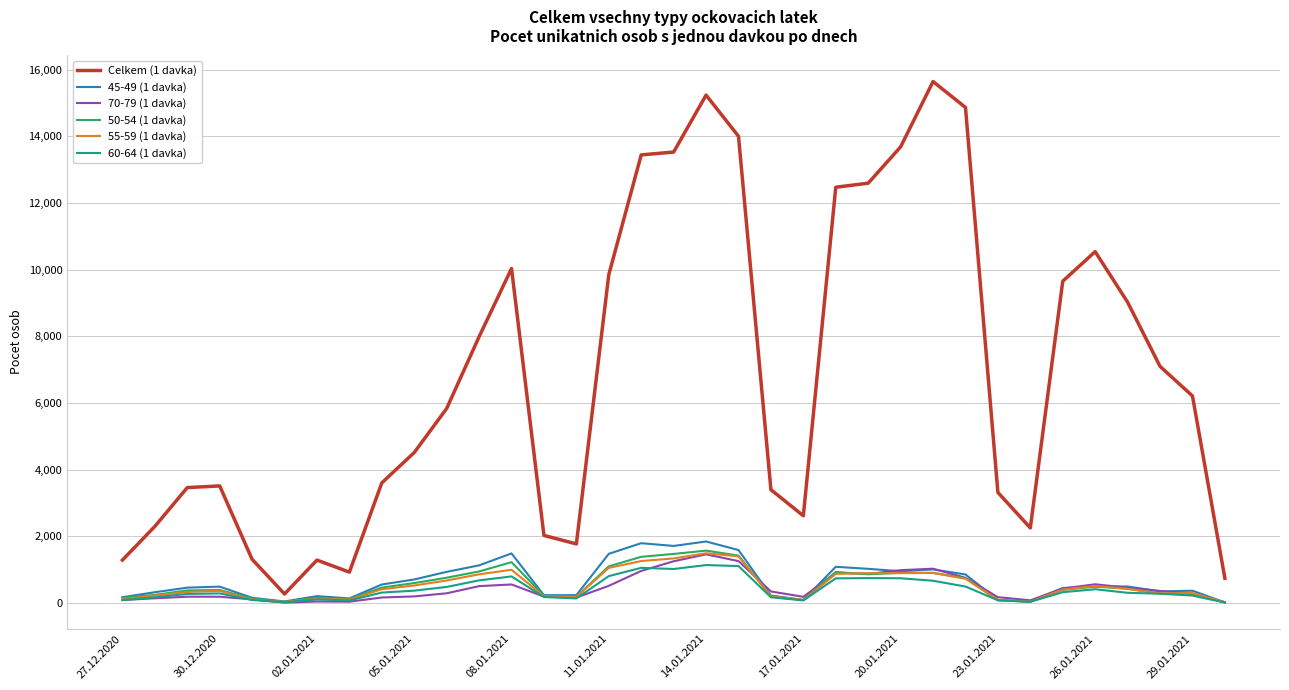

Which series has the largest total across all categories?

Celkem (1 davka)